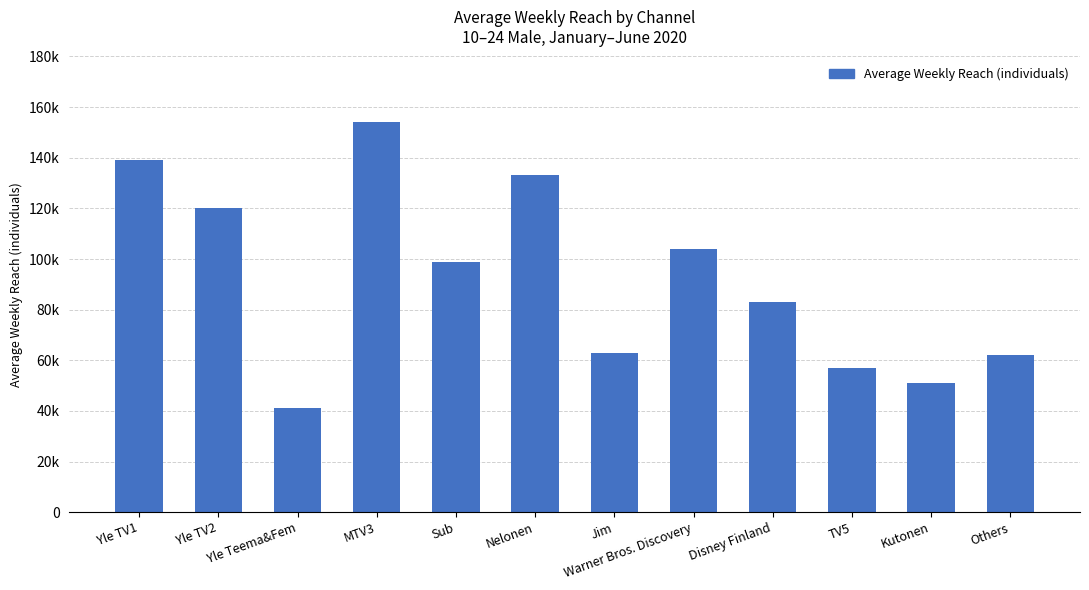

Where is the data nearest to the value 97500?

Sub